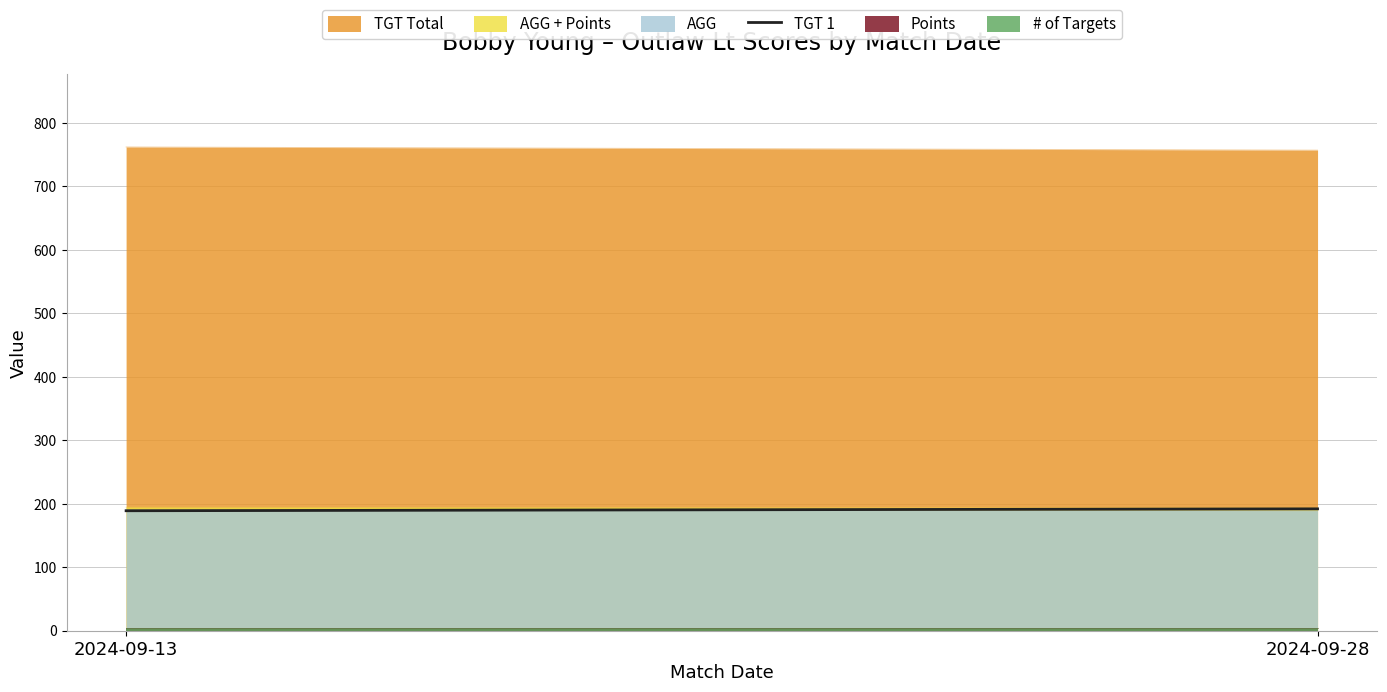

List the labels in order of value, smallest first.

2024-09-13, 2024-09-28